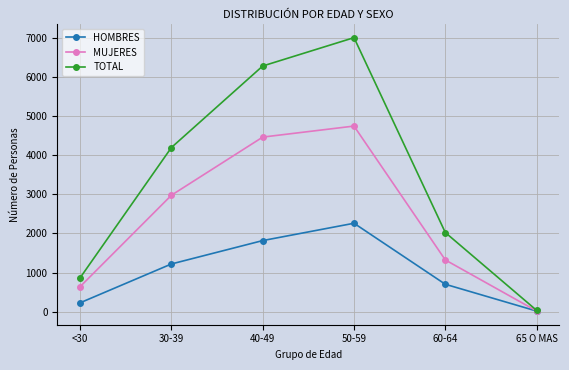

True or false: HOMBRES has more than 1 interior local peaks.

False